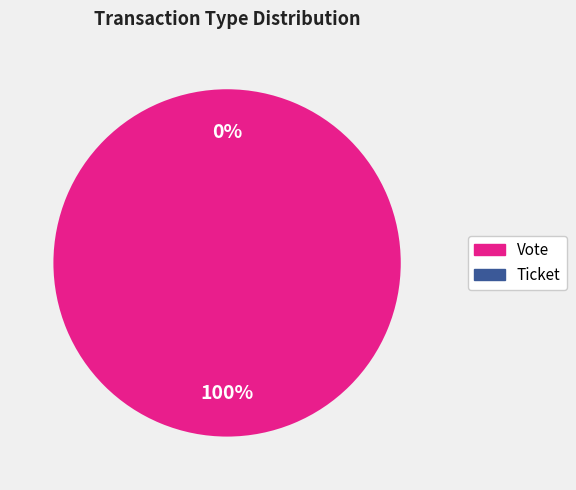

Rank the categories by value from highest to lowest.

Vote, Ticket